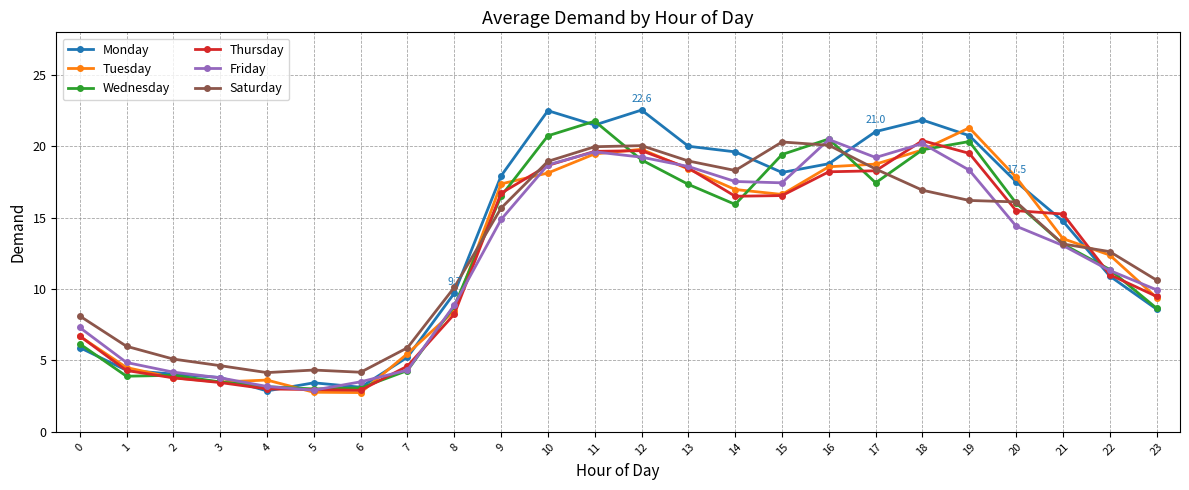

Where is Tuesday nearest to the value 12?

22